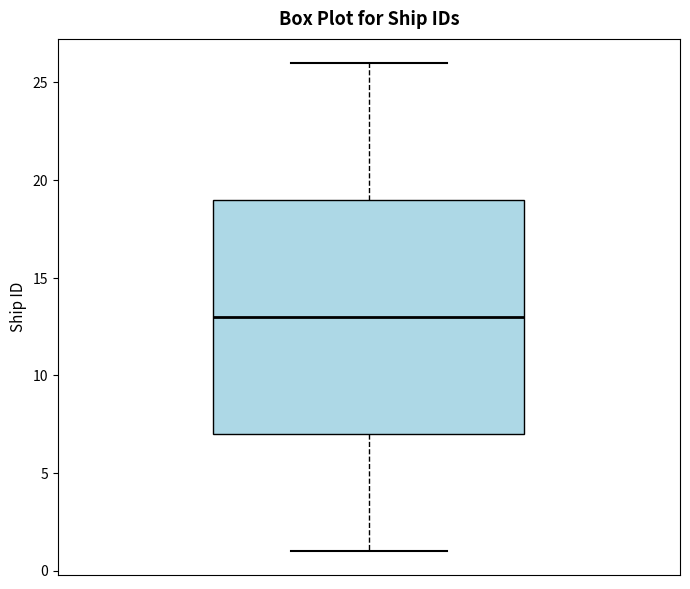

Read this box plot against the y-axis: the position of the median line, the range covered by the box, and the ends of both whiskers. The values are not printed on the chart, so give them approximately, as read against the axis.

median 13, box 7 to 19, whiskers 1 to 26